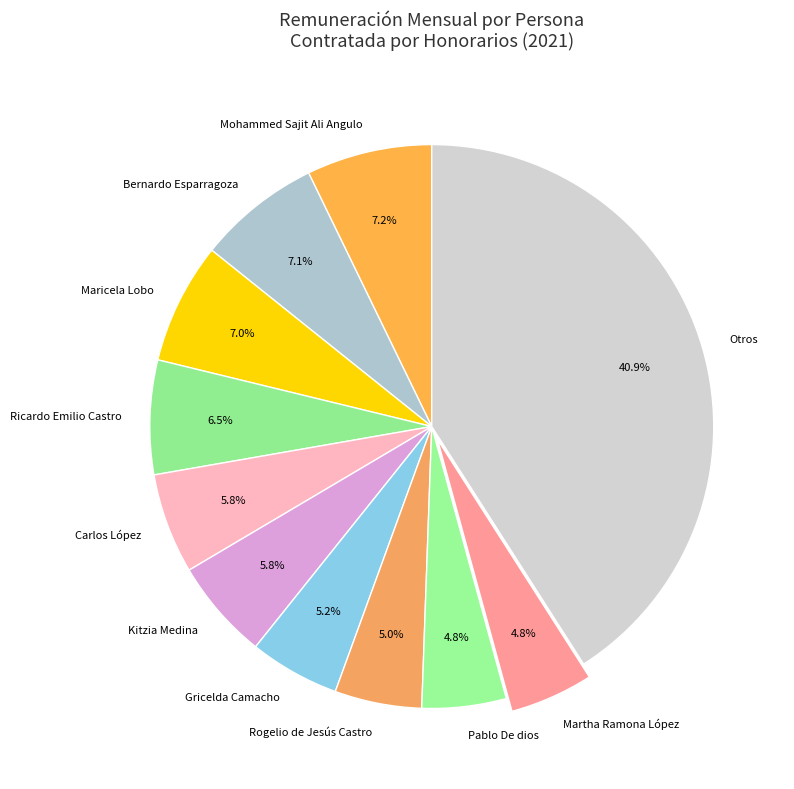

Combined, what portion of the pie is Carlos López and Ricardo Emilio Castro?

12.3%